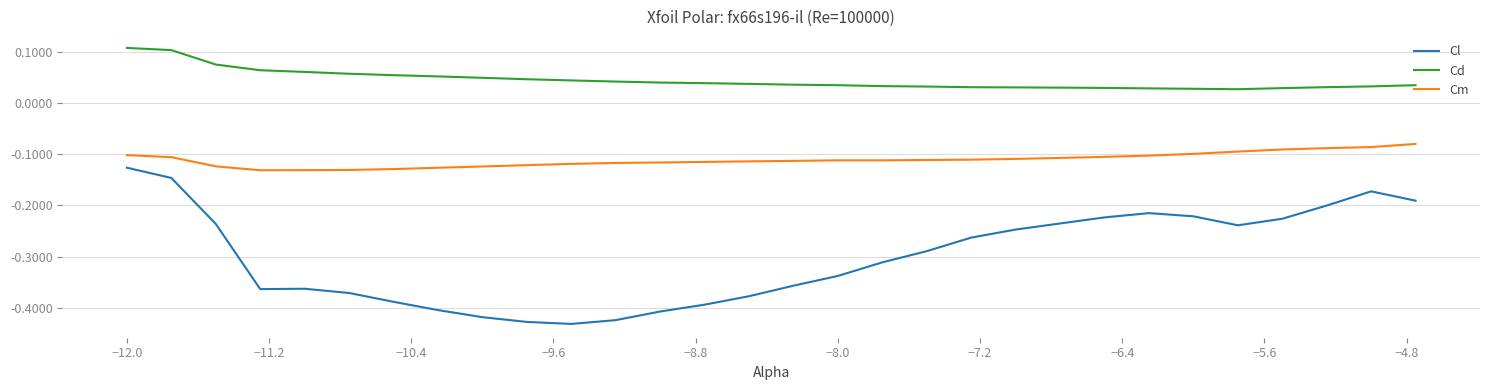

Which series has the largest total across all categories?

Cd